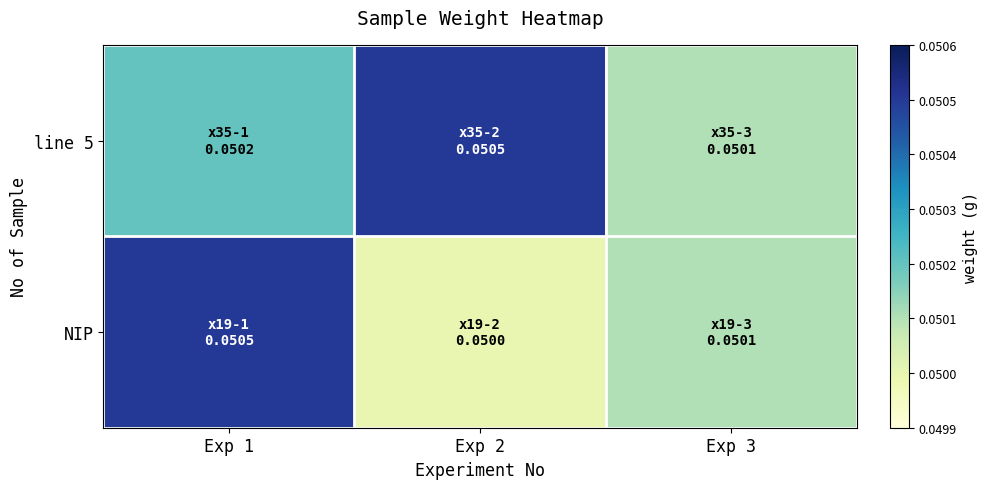

What is the total value across all series at Exp 2?

0.1